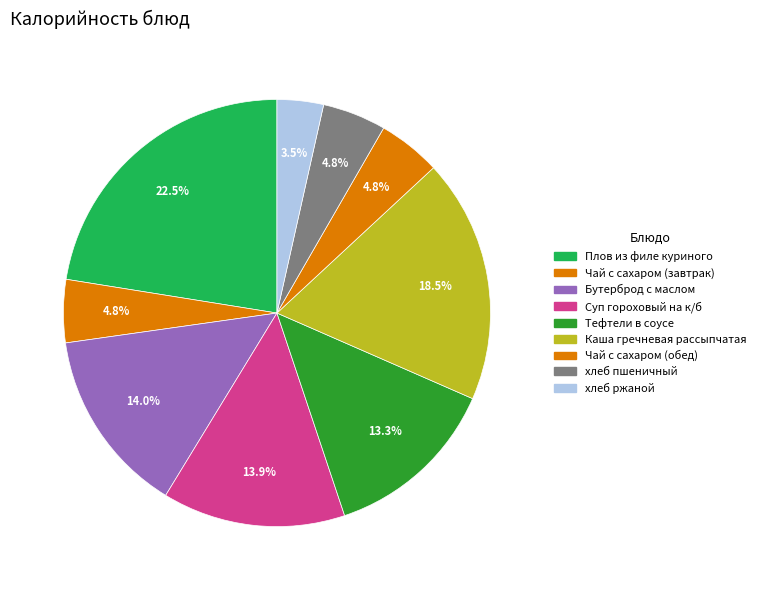

How many segments does this pie chart have?

9